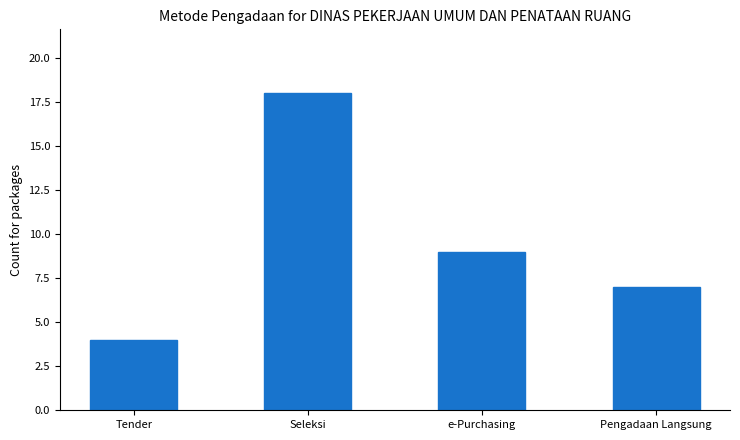

What is the minimum value shown in the chart?

4